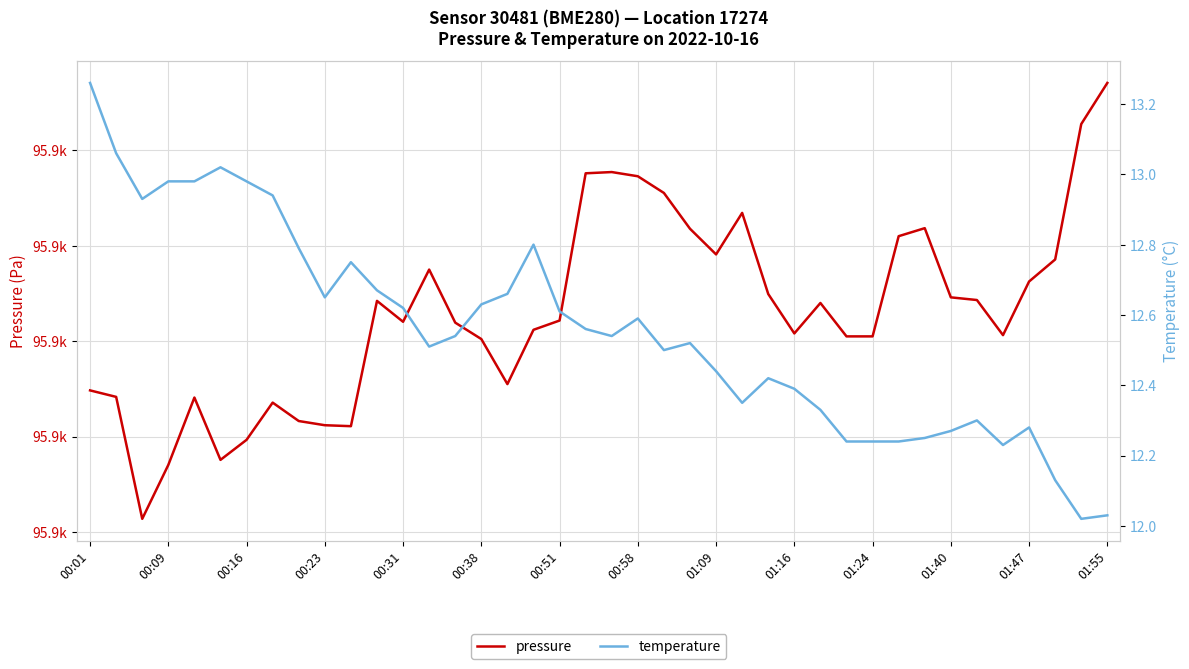

At 14, list the series in order from largest to smallest.

pressure, temperature